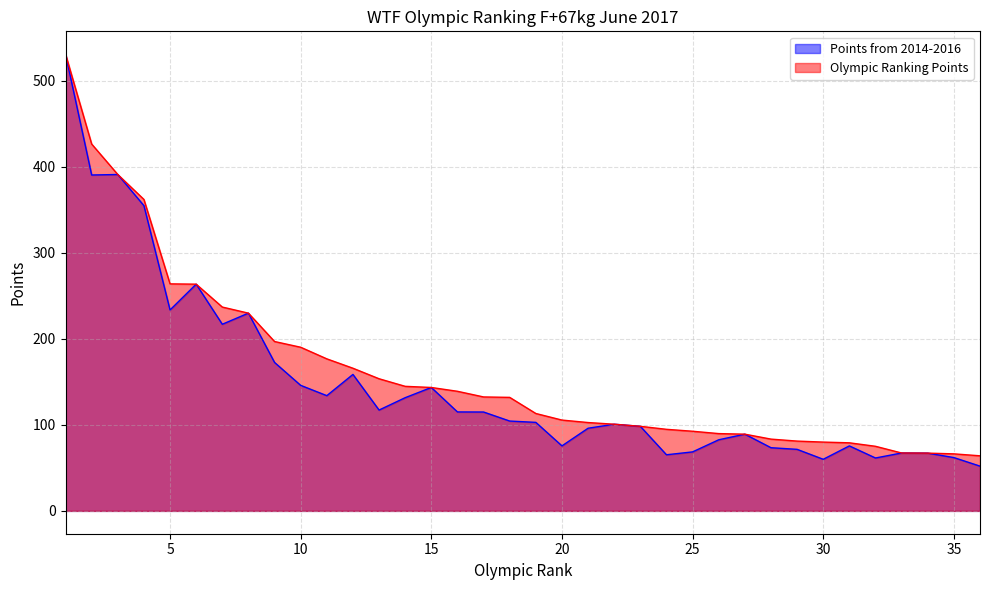

Which series has the largest total across all categories?

Olympic Ranking Points